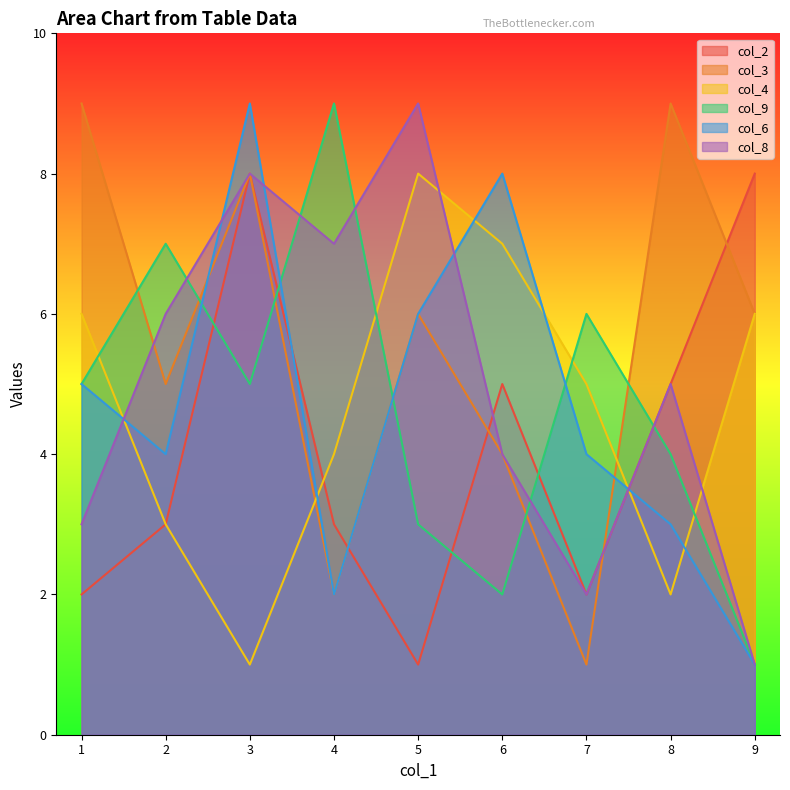

In col_4, how many points are lower than both neighbors (excluding endpoints)?

2